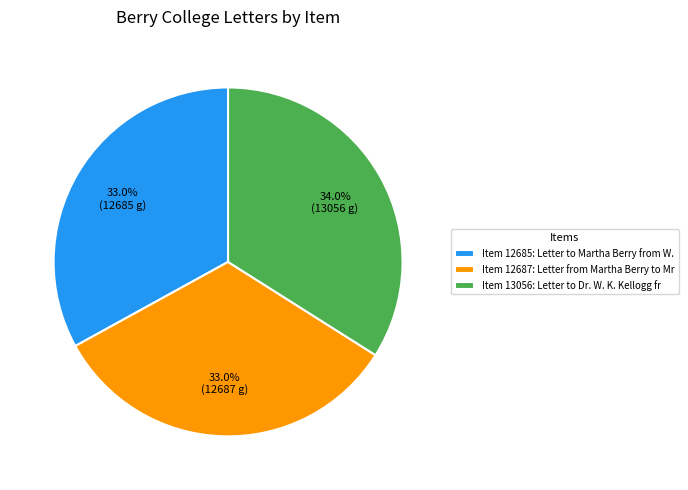

What portion of the pie excludes Item 12687: Letter from Martha Berry to Mr?

67.0%